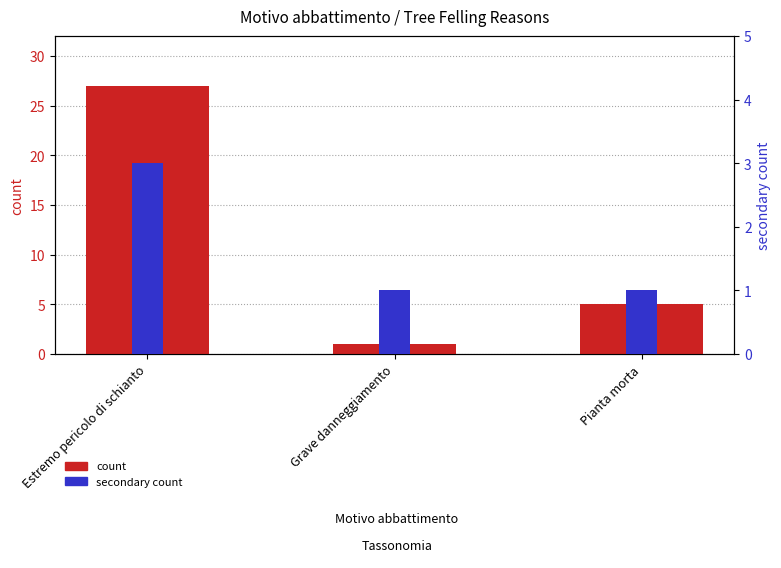

How many bars are there in total?

6